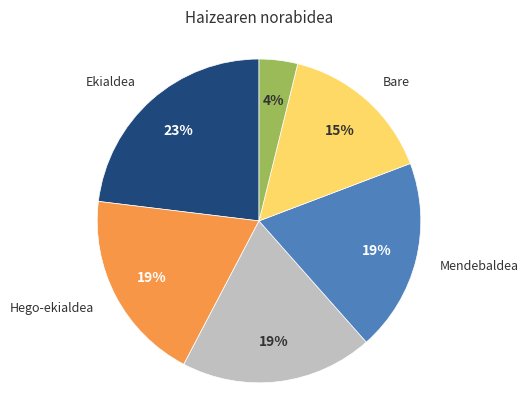

How many slices are in this pie chart?

6